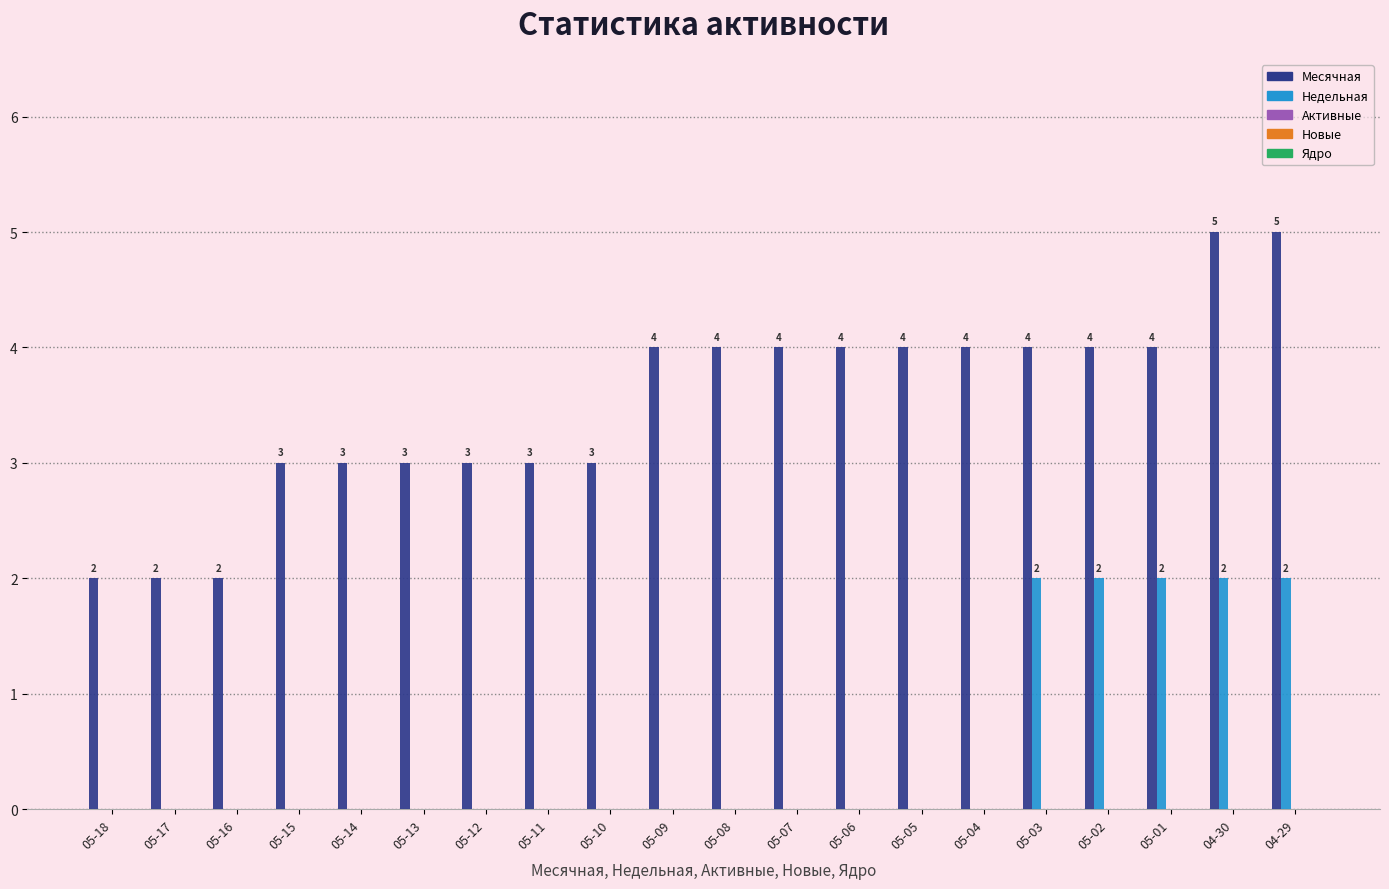

What is the maximum value for Месячная?

5